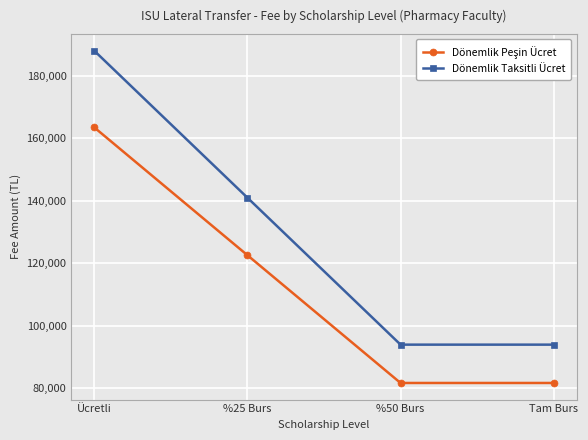

How many data points does each series have?

4